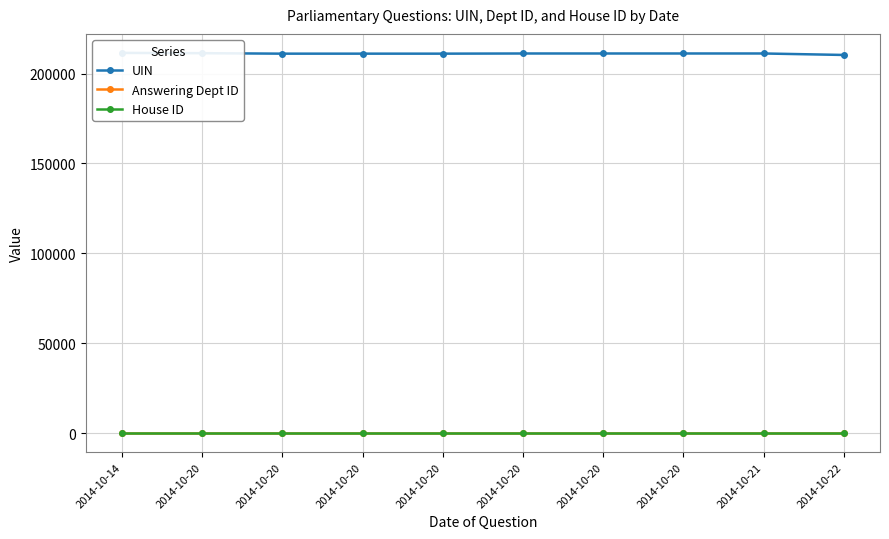

True or false: House ID and Answering Dept ID intersect in this chart.

False